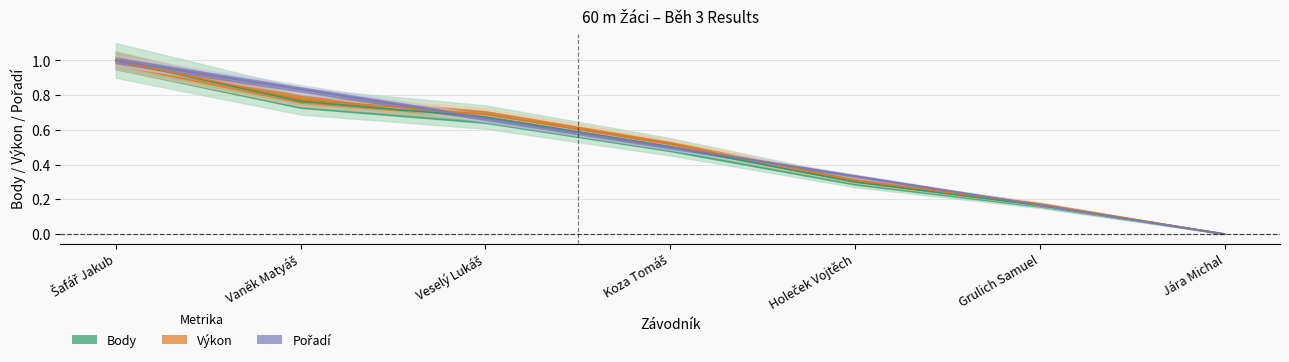

What are all the series names shown in the legend?

Pořadí, Výkon, Body